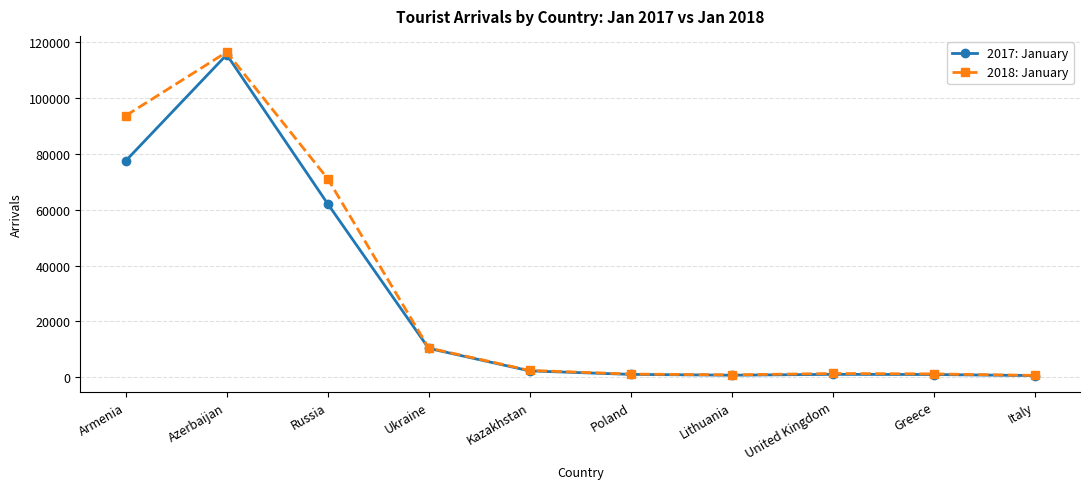

How many series are shown in this chart?

2